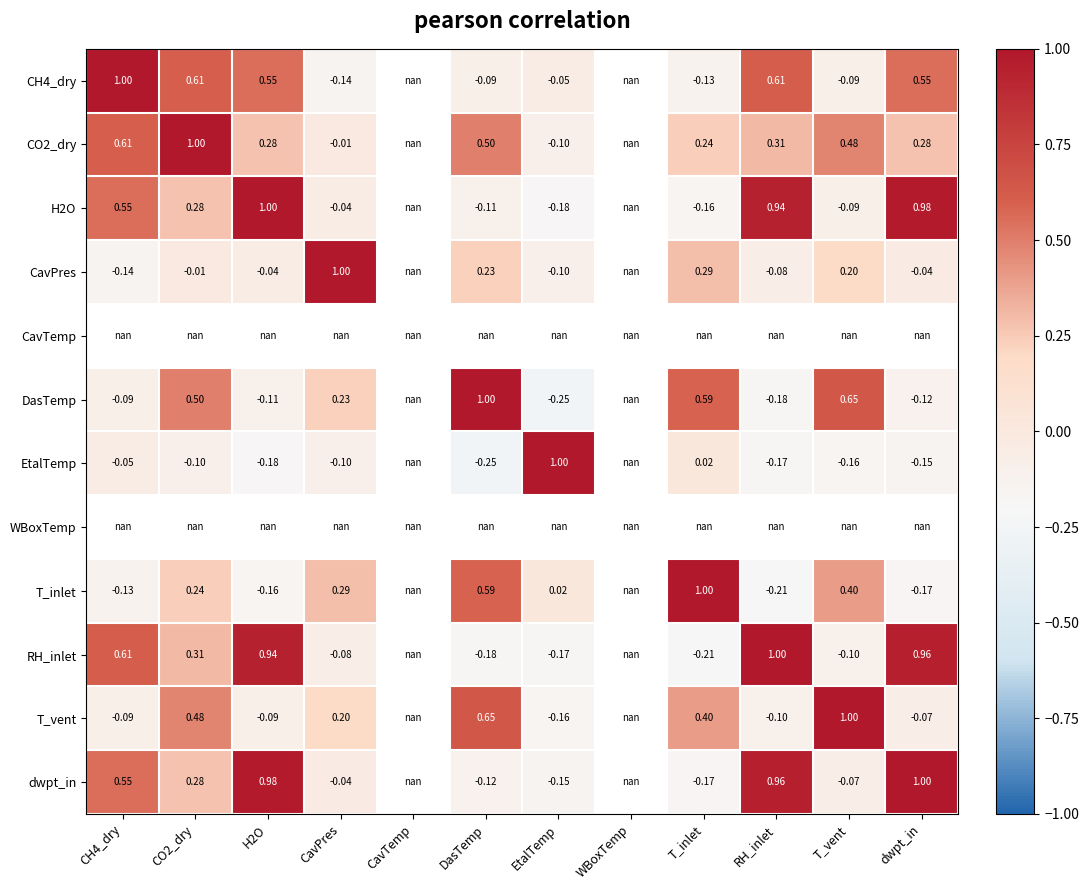

At WBoxTemp, list the series in order from smallest to largest.

CH4_dry, CO2_dry, H2O, CavPres, CavTemp, DasTemp, EtalTemp, WBoxTemp, T_inlet, RH_inlet, T_vent, dwpt_in